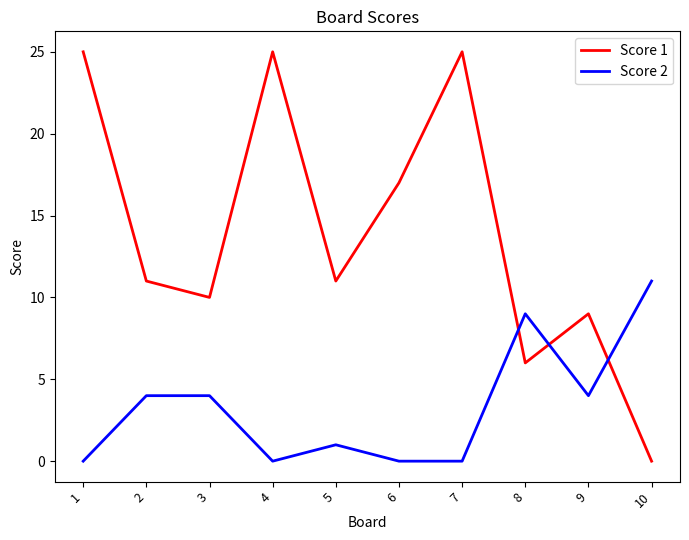

Which series has the largest range (max minus min)?

Score 1